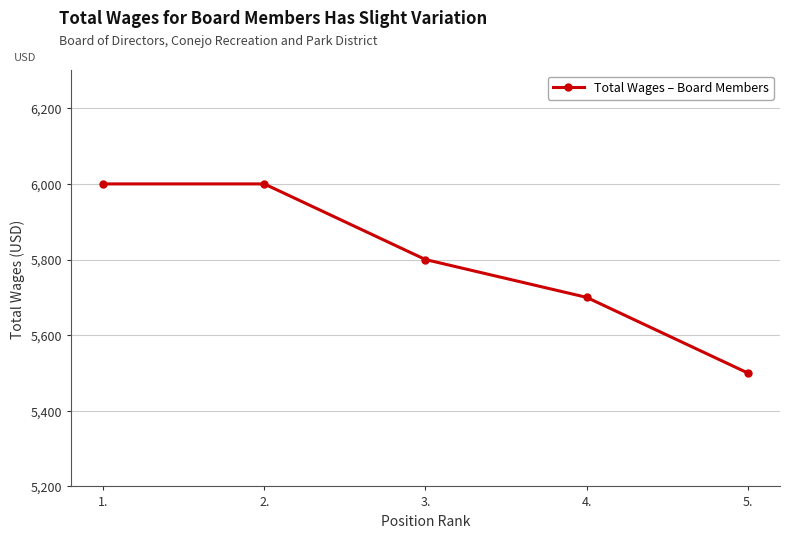

What is the difference between the second highest and minimum values?

500